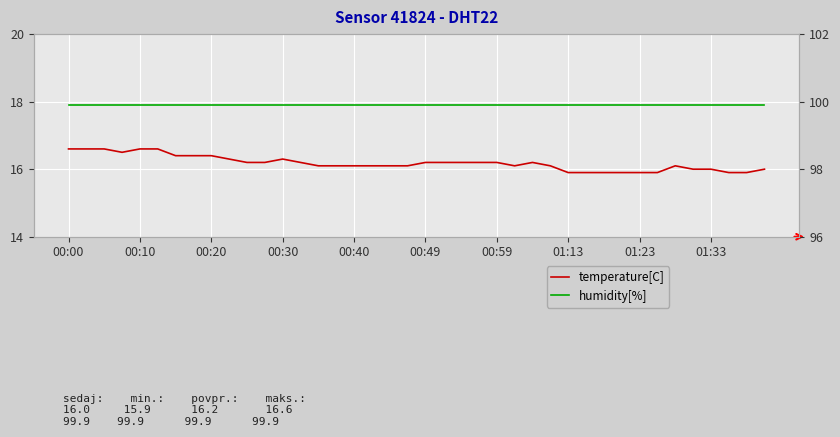

True or false: humidity[%] and temperature[C] cross at least once.

False